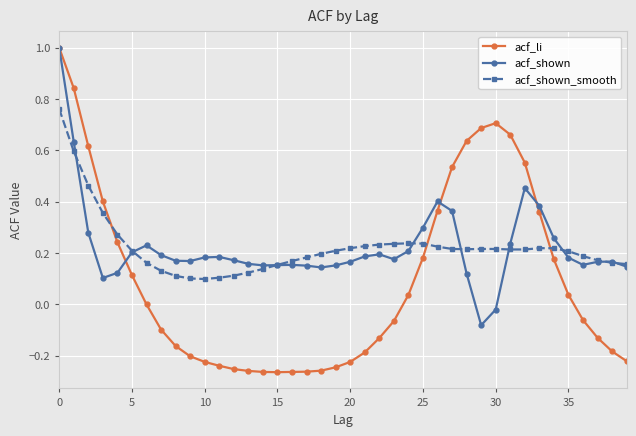

Which series has the widest spread of values?

acf_li